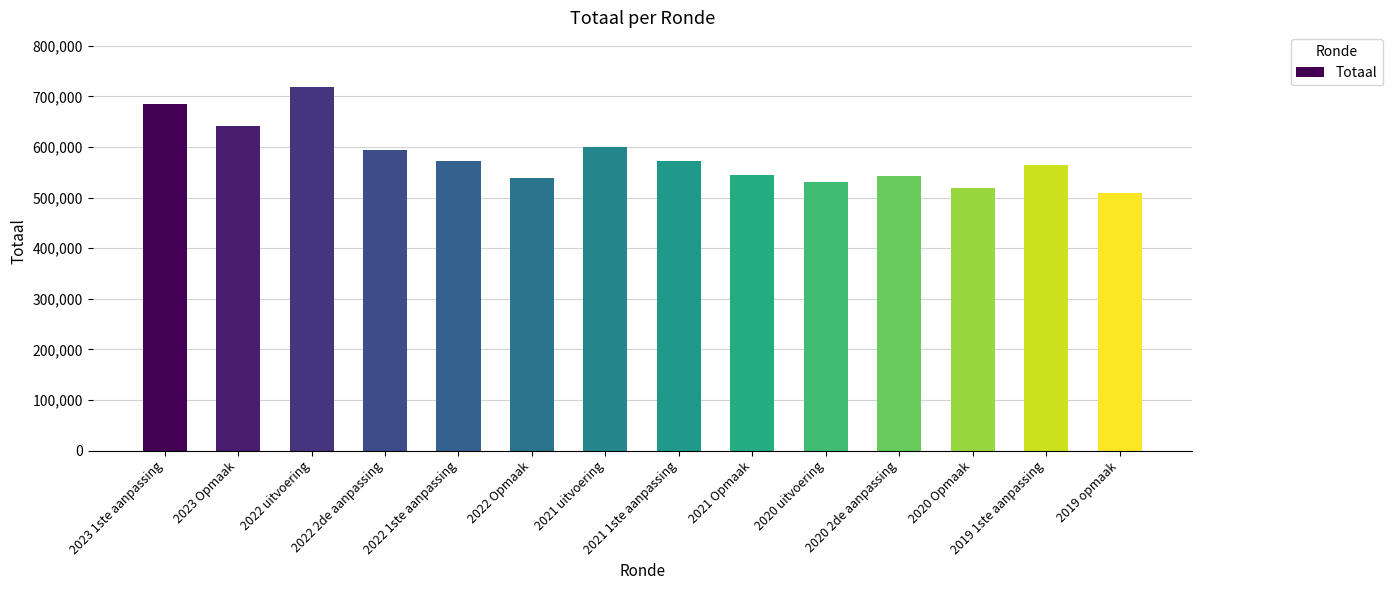

At which category does the chart reach its minimum across all series?

2019 opmaak